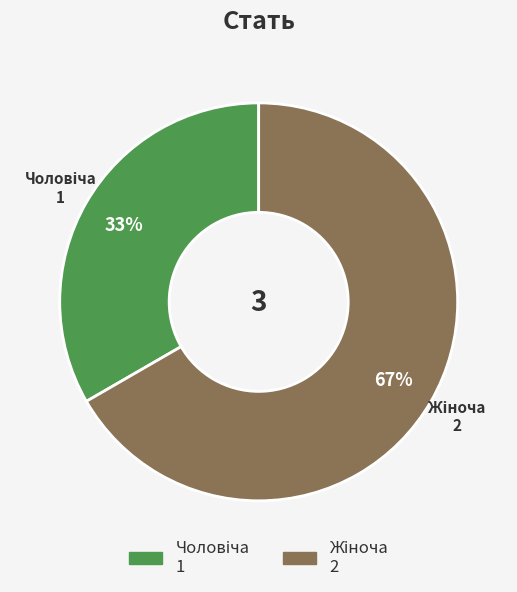

Is there a majority slice in this chart?

Yes